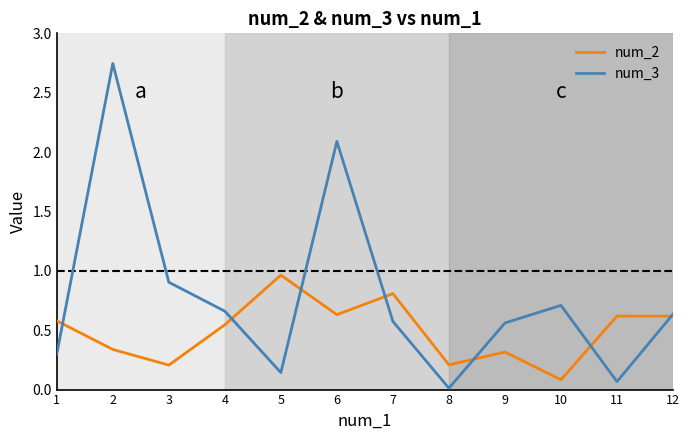

Which series has the widest spread of values?

num_3